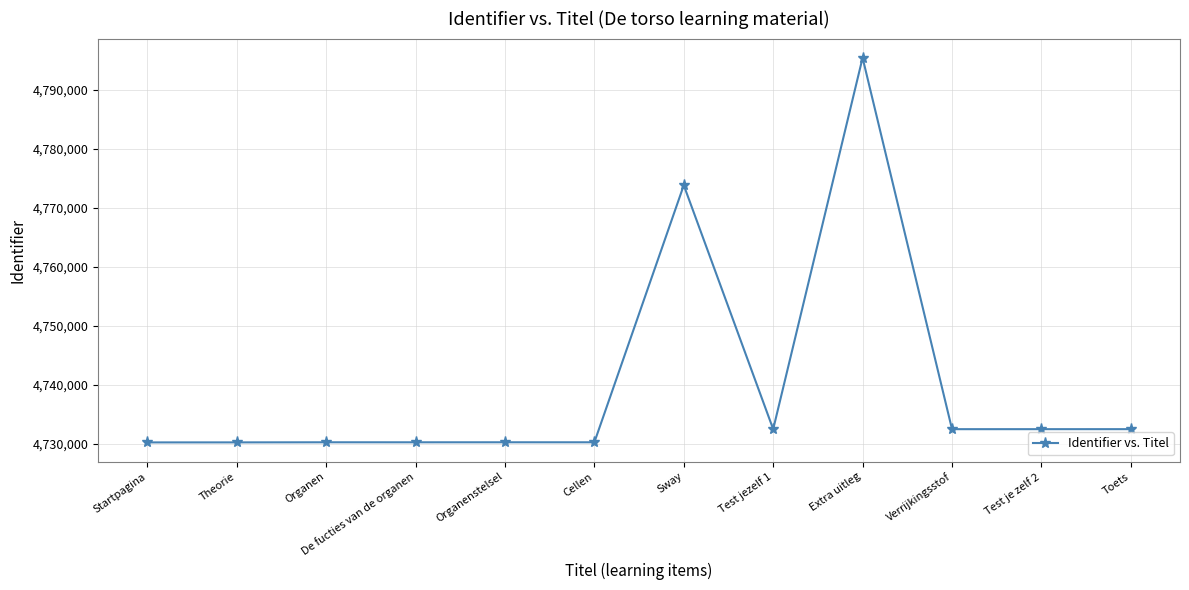

Count the number of data series in this chart.

1